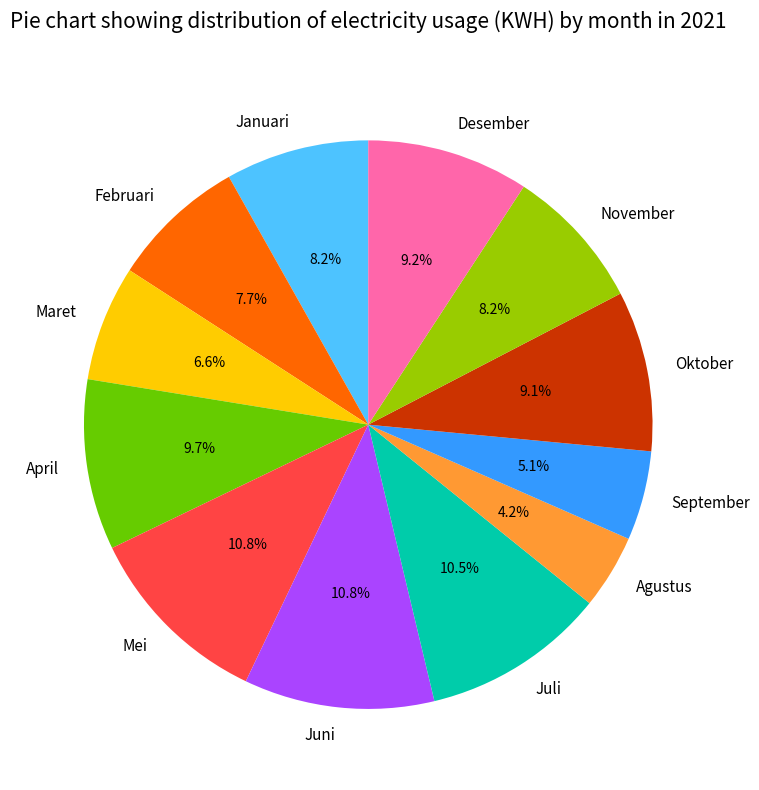

To the nearest percent, what is the difference between the largest and smallest slice percentages?

7%